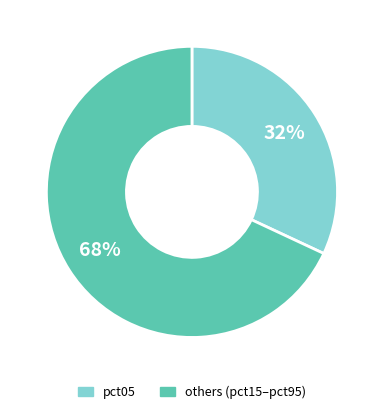

Is there a majority slice in this chart?

Yes